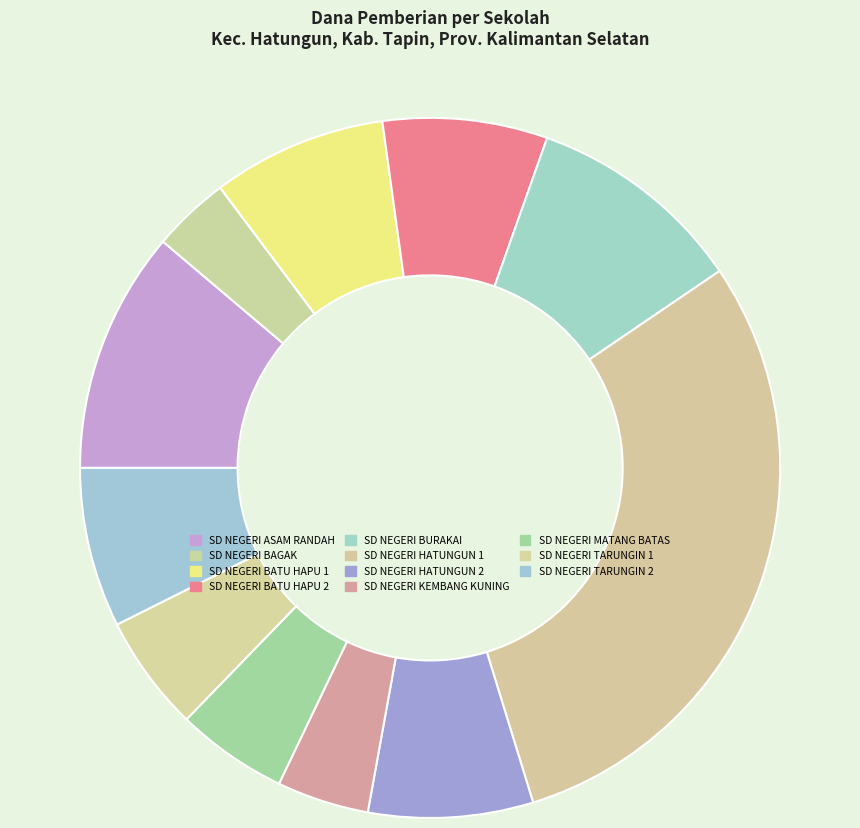

To the nearest percent, what portion does SD NEGERI ASAM RANDAH represent?

11%